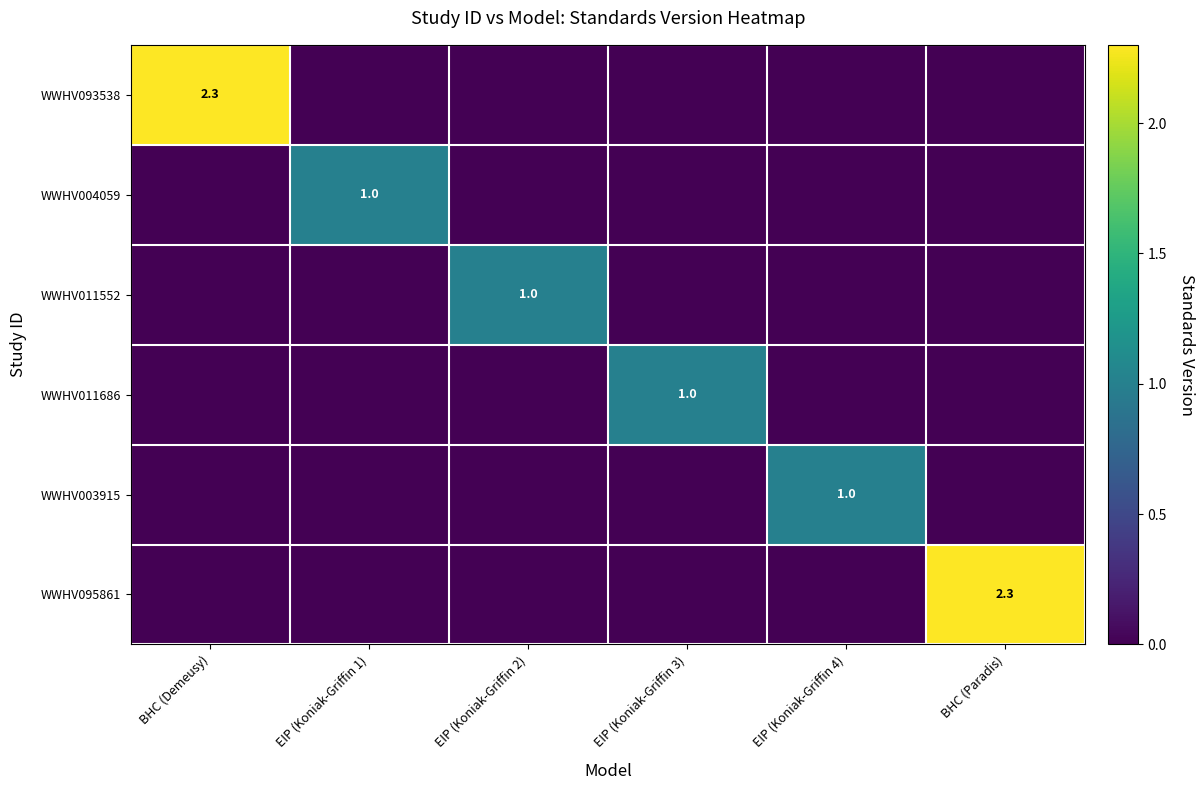

Between BHC (Paradis) and EIP (Koniak-Griffin 3), which is larger?

BHC (Paradis)